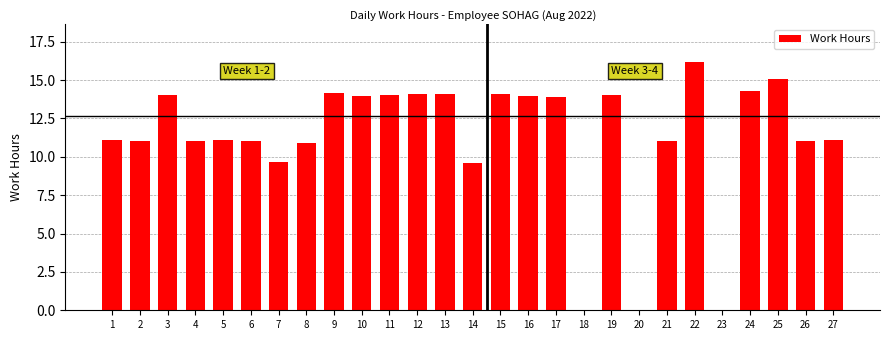

What value does the data have at 1?

11.1